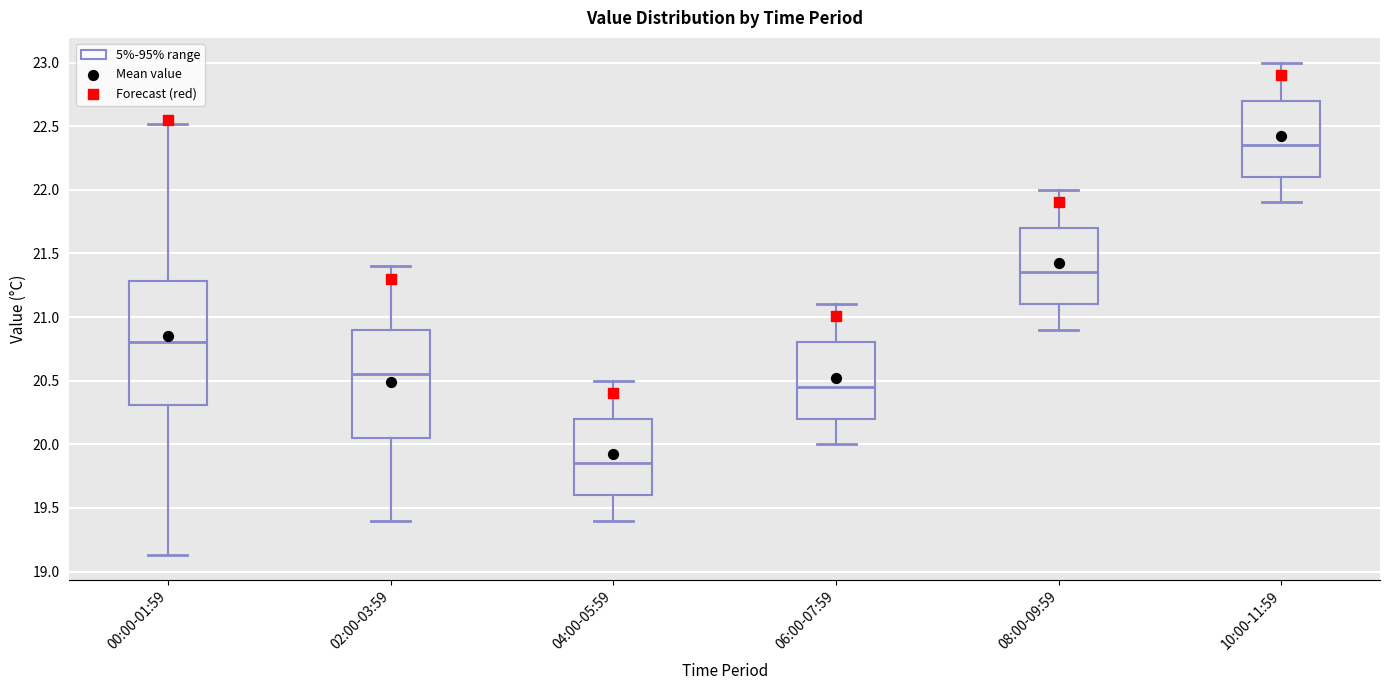

Which box's median line is the lowest?

04:00-05:59